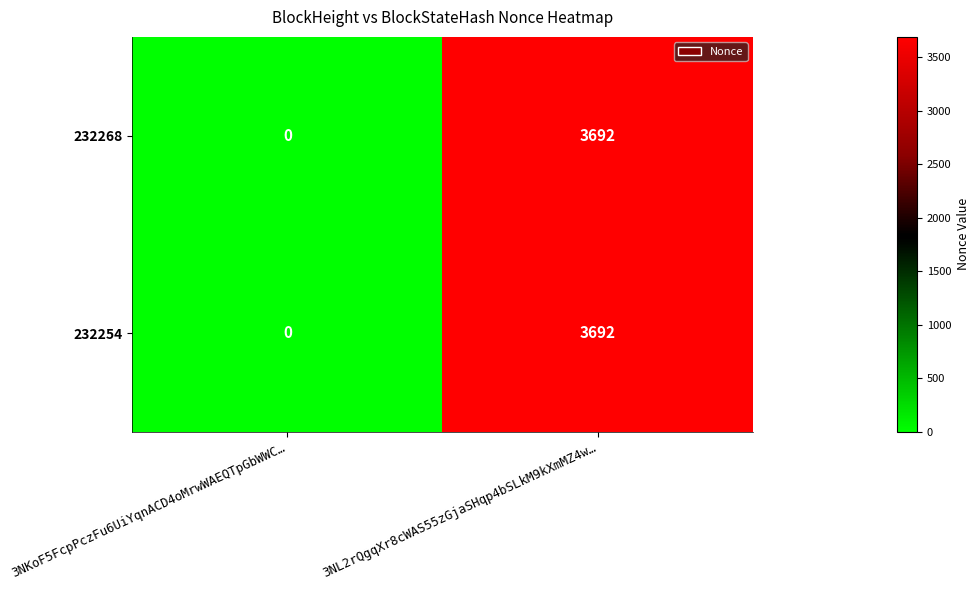

At which label does 232268 reach its minimum?

3NKoF5FcpPczFu6UiYqnACD4oMrwWAEQTpGbWWC…